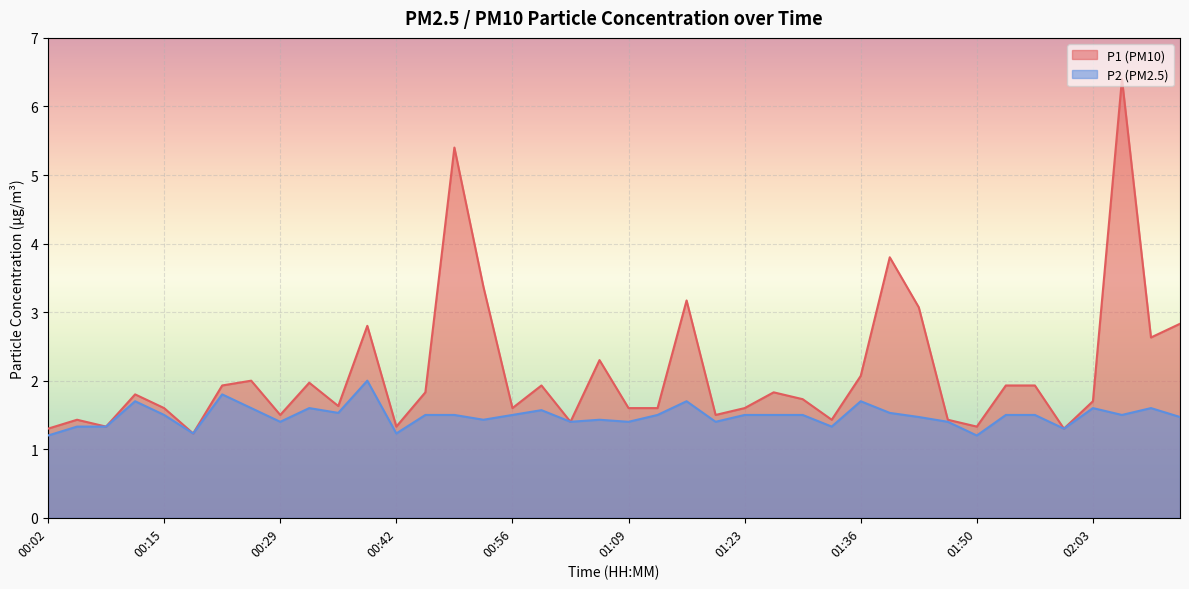

Reading left to right, transcribe all the data shown in this chart.

P1: 00:02=1.3	00:05=1.4	00:08=1.3	00:12=1.8	00:15=1.6	00:19=1.2	00:22=1.9	00:25=2.0	00:29=1.5	00:32=2.0	00:35=1.6	00:39=2.8	00:42=1.3	00:46=1.8	00:49=5.4	00:52=3.4	00:56=1.6	00:59=1.9	01:02=1.4	01:06=2.3	01:09=1.6	01:12=1.6	01:16=3.2	01:19=1.5	01:23=1.6	01:26=1.8	01:29=1.7	01:33=1.4	01:36=2.1	01:39=3.8	01:43=3.1	01:46=1.4	01:50=1.3	01:53=1.9	01:56=1.9	02:00=1.3	02:03=1.7	02:06=6.4	02:10=2.6	02:13=2.8
P2: 00:02=1.2	00:05=1.3	00:08=1.3	00:12=1.7	00:15=1.5	00:19=1.2	00:22=1.8	00:25=1.6	00:29=1.4	00:32=1.6	00:35=1.5	00:39=2.0	00:42=1.2	00:46=1.5	00:49=1.5	00:52=1.4	00:56=1.5	00:59=1.6	01:02=1.4	01:06=1.4	01:09=1.4	01:12=1.5	01:16=1.7	01:19=1.4	01:23=1.5	01:26=1.5	01:29=1.5	01:33=1.3	01:36=1.7	01:39=1.5	01:43=1.5	01:46=1.4	01:50=1.2	01:53=1.5	01:56=1.5	02:00=1.3	02:03=1.6	02:06=1.5	02:10=1.6	02:13=1.5